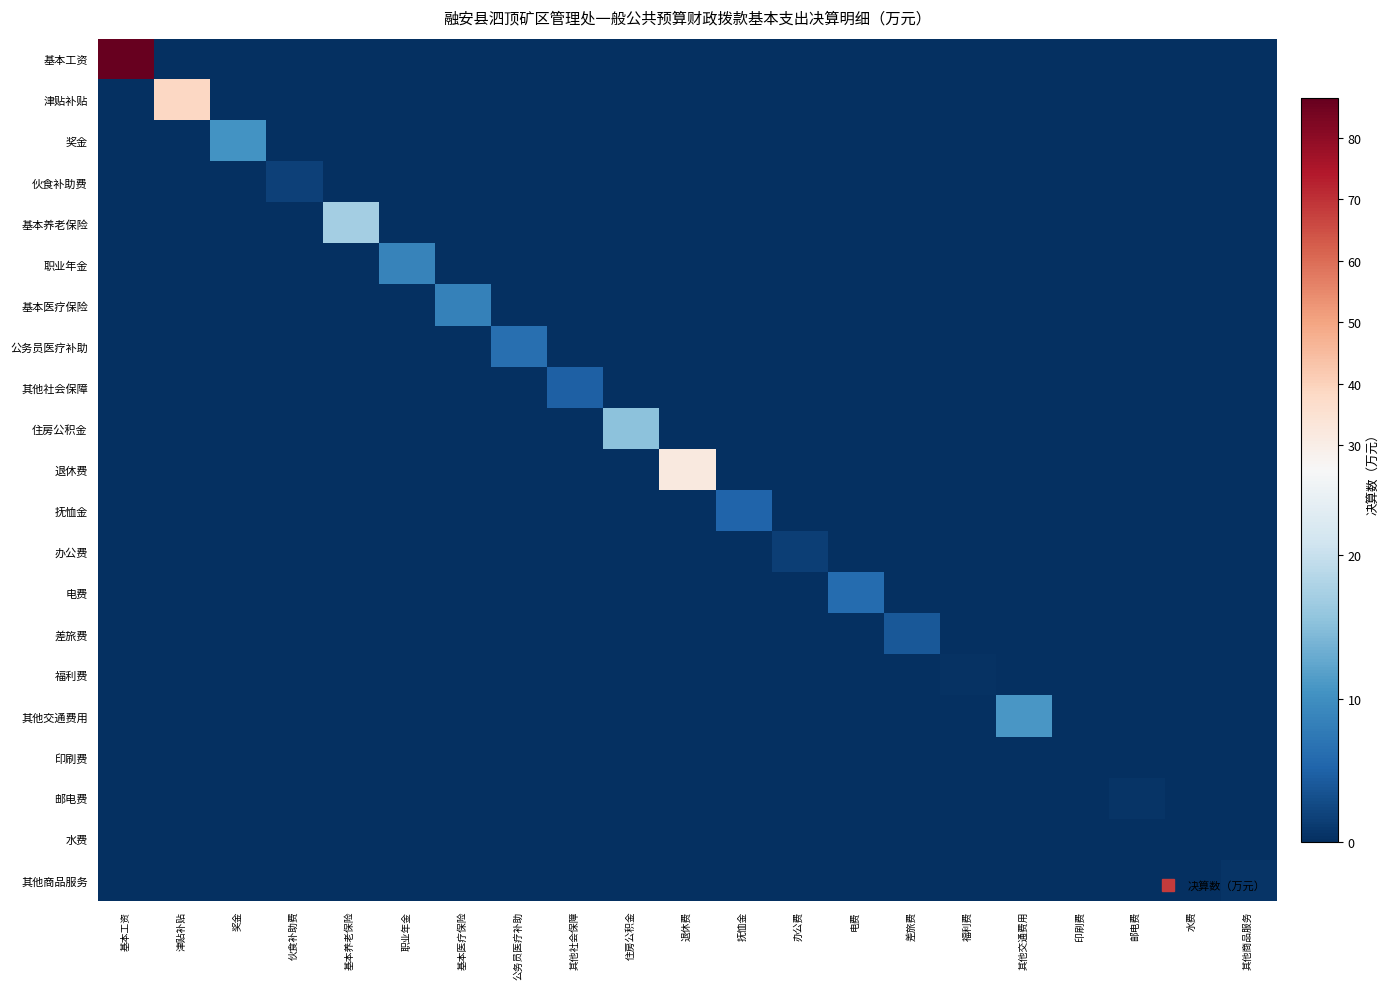

Which series has the largest total across all categories?

基本工资